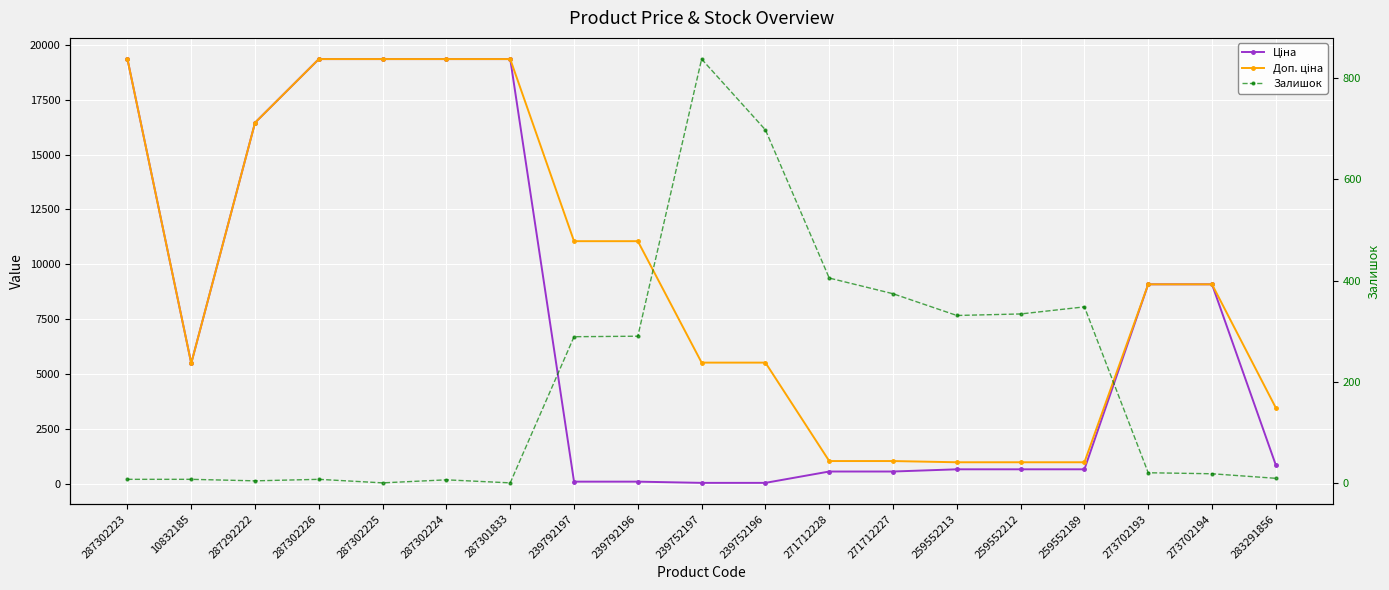

What position from the right is 287301833?

13